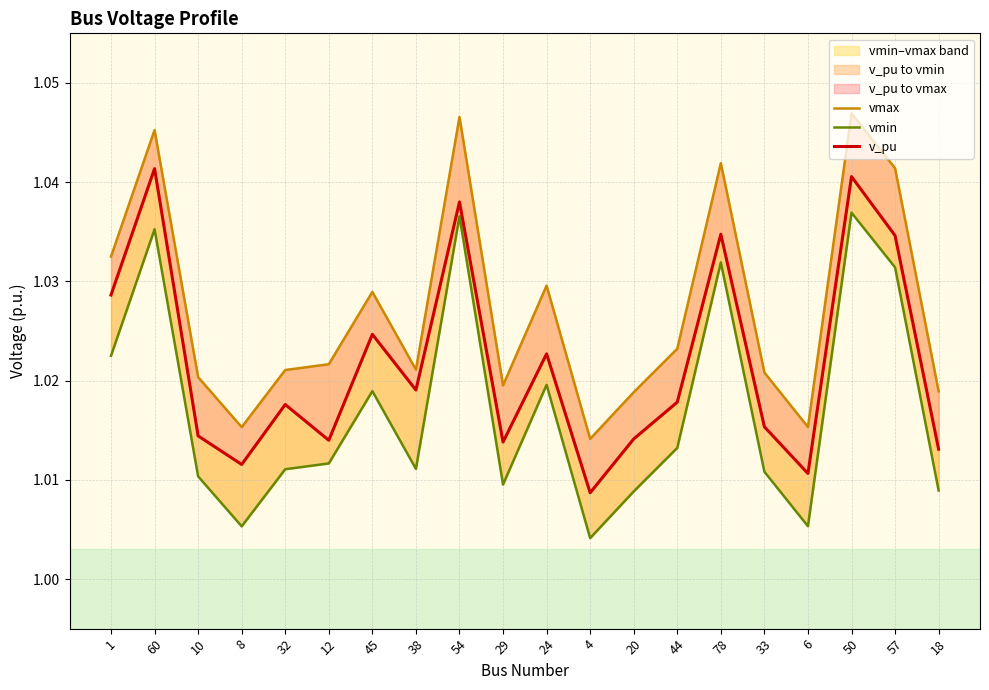

Reading left to right, what are all the values shown in this chart?

vmax: 1=1.0	60=1.0	10=1.0	8=1.0	32=1.0	12=1.0	45=1.0	38=1.0	54=1.0	29=1.0	24=1.0	4=1.0	20=1.0	44=1.0	78=1.0	33=1.0	6=1.0	50=1.0	57=1.0	18=1.0
vmin: 1=1.0	60=1.0	10=1.0	8=1.0	32=1.0	12=1.0	45=1.0	38=1.0	54=1.0	29=1.0	24=1.0	4=1.0	20=1.0	44=1.0	78=1.0	33=1.0	6=1.0	50=1.0	57=1.0	18=1.0
v_pu: 1=1.0	60=1.0	10=1.0	8=1.0	32=1.0	12=1.0	45=1.0	38=1.0	54=1.0	29=1.0	24=1.0	4=1.0	20=1.0	44=1.0	78=1.0	33=1.0	6=1.0	50=1.0	57=1.0	18=1.0